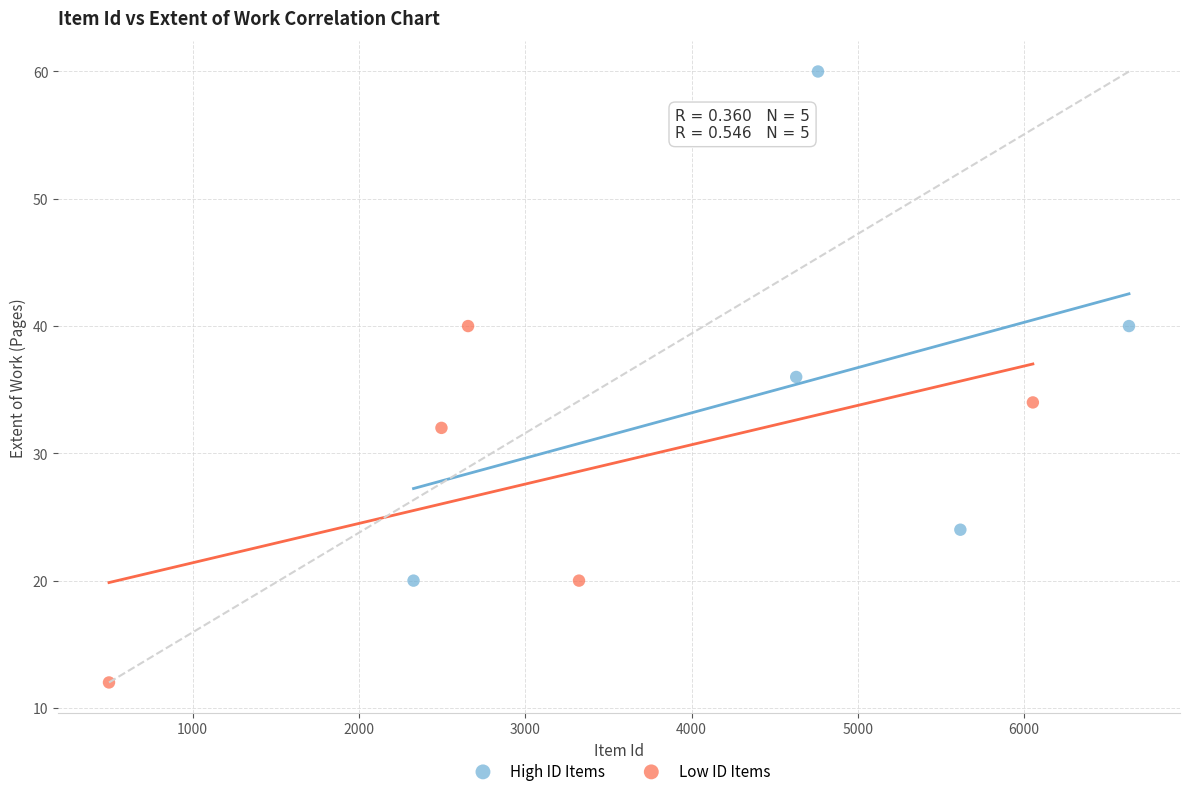

Which series has the largest Y range (max minus min)?

High ID Items